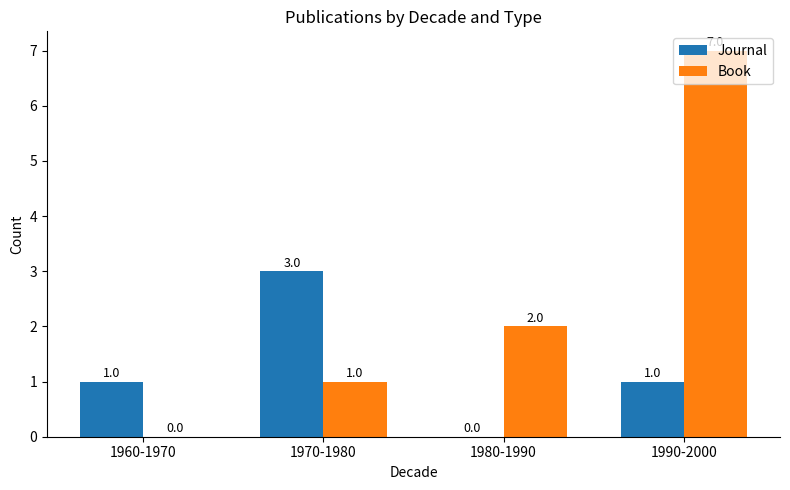

What is the sum of the Book values at 1990-2000 and 1970-1980?

8